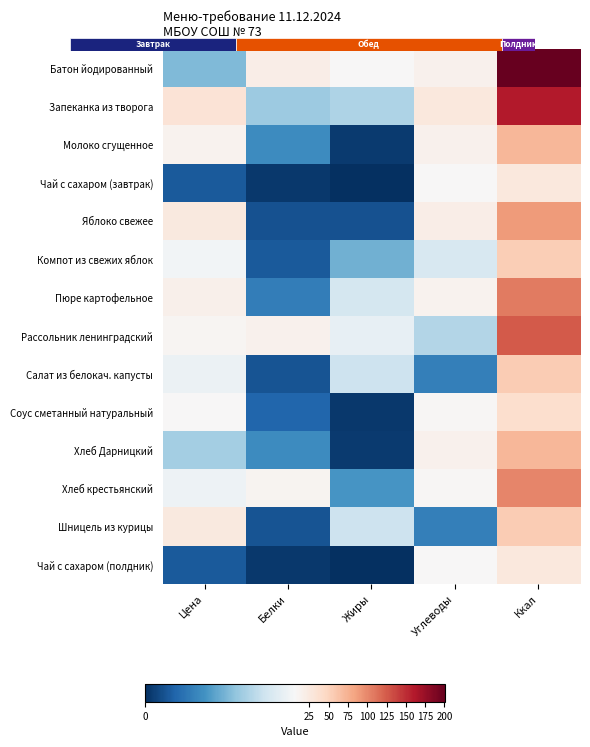

Reading right to left, what are all the values shown in this chart?

Батон йодированный: Ккал=200.8	Углеводы=14.5	Жиры=7.1	Белки=19.8	Цена=3.5
Запеканка из творога: Ккал=160.5	Углеводы=27.2	Жиры=4.3	Белки=4.0	Цена=32.8
Молоко сгущенное: Ккал=70.8	Углеводы=14.4	Жиры=0.3	Белки=2.3	Цена=13.6
Чай с сахаром (завтрак): Ккал=26.8	Углеводы=6.4	Жиры=0.0	Белки=0.2	Цена=1.0
Яблоко свежее: Ккал=88.8	Углеводы=19.6	Жиры=0.8	Белки=0.8	Цена=26.0
Компот из свежих яблок: Ккал=54.6	Углеводы=5.2	Жиры=3.2	Белки=1.0	Цена=6.0
Пюре картофельное: Ккал=106.7	Углеводы=13.2	Жиры=5.1	Белки=1.9	Цена=15.6
Рассольник ленинградский: Ккал=126.0	Углеводы=4.4	Жиры=5.7	Белки=14.1	Цена=10.7
Салат из белокач. капусты: Ккал=55.8	Углеводы=2.0	Жиры=5.0	Белки=0.9	Цена=5.8
Соус сметанный натуральный: Ккал=39.1	Углеводы=7.9	Жиры=0.2	Белки=1.3	Цена=7.1
Хлеб Дарницкий: Ккал=70.8	Углеводы=14.4	Жиры=0.3	Белки=2.3	Цена=4.1
Хлеб крестьянский: Ккал=101.2	Углеводы=8.0	Жиры=2.6	Белки=11.4	Цена=5.9
Шницель из курицы: Ккал=55.8	Углеводы=2.0	Жиры=5.0	Белки=0.9	Цена=25.4
Чай с сахаром (полдник): Ккал=26.8	Углеводы=6.4	Жиры=0.0	Белки=0.2	Цена=1.0